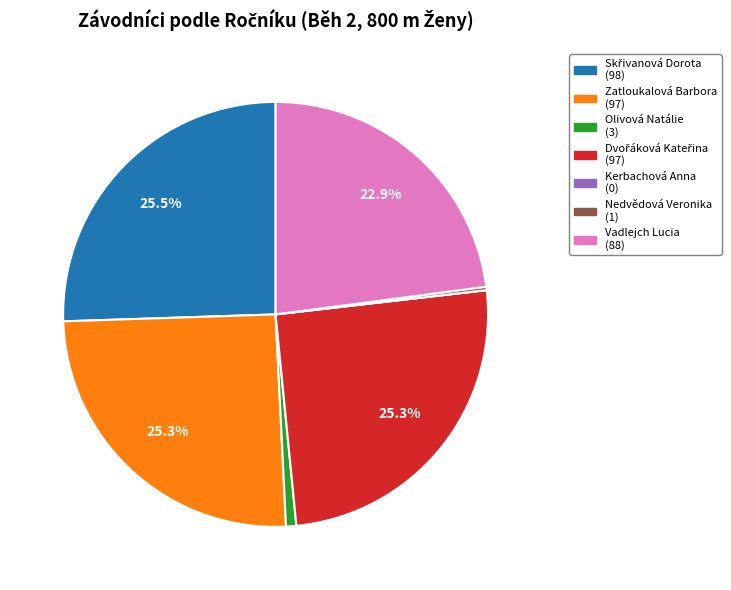

Is there a majority slice in this chart?

No